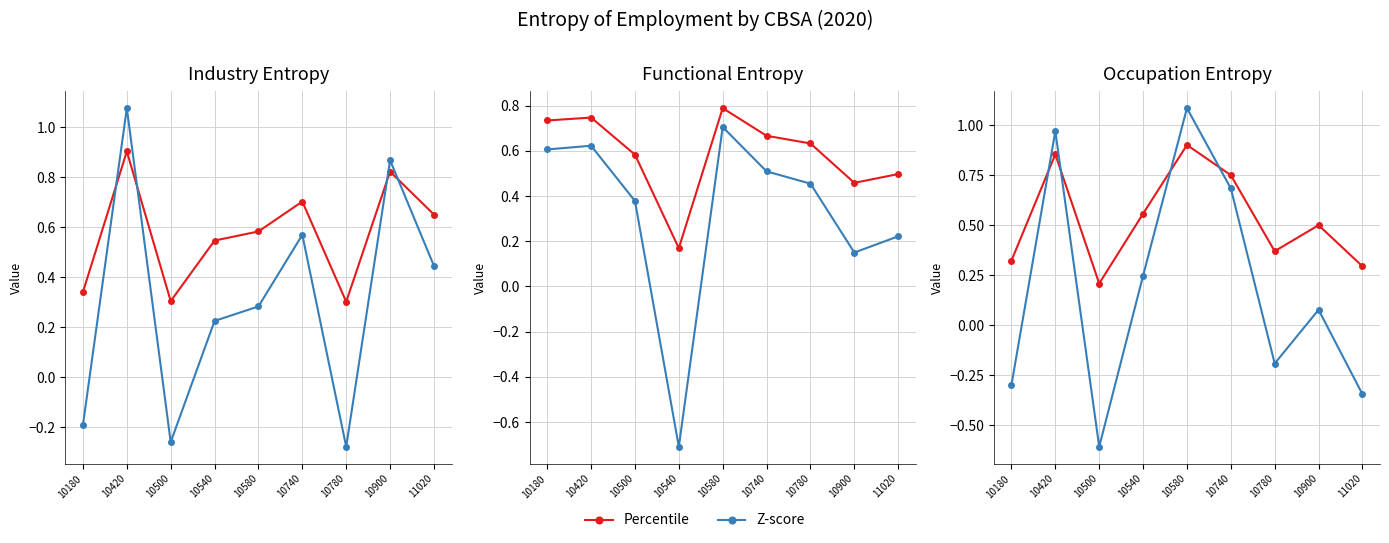

True or false: Percentile and Z-score intersect in this chart.

True